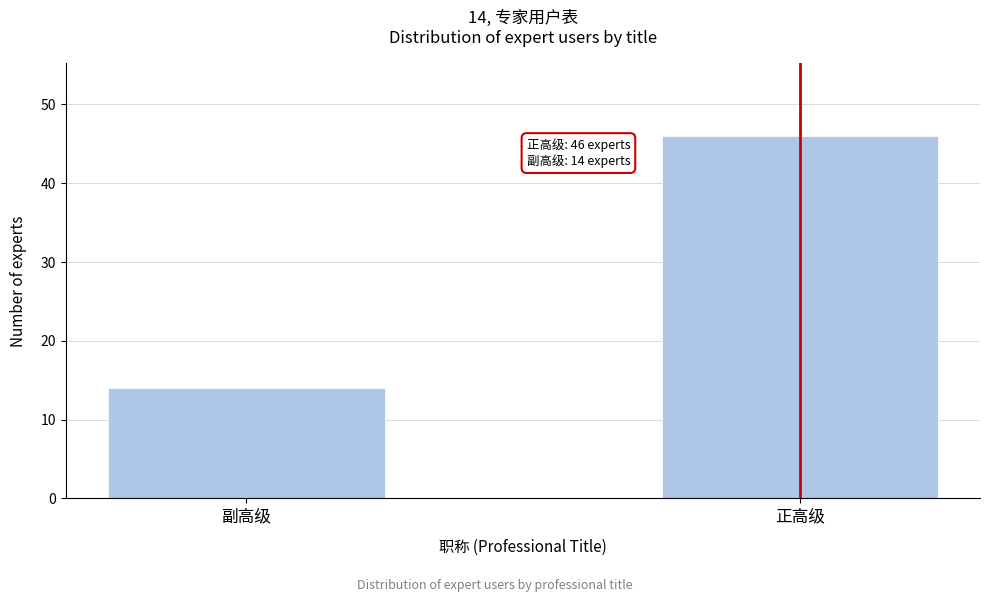

Reading left to right, what are all the values shown in this chart?

副高级=14	正高级=46